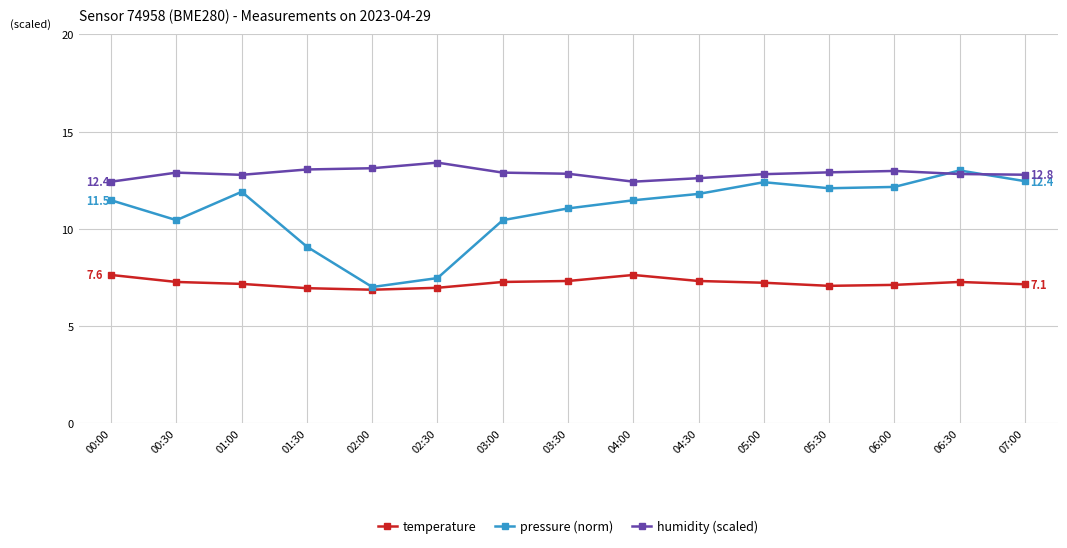

In humidity (scaled), how many points are higher than both neighbors (excluding endpoints)?

3